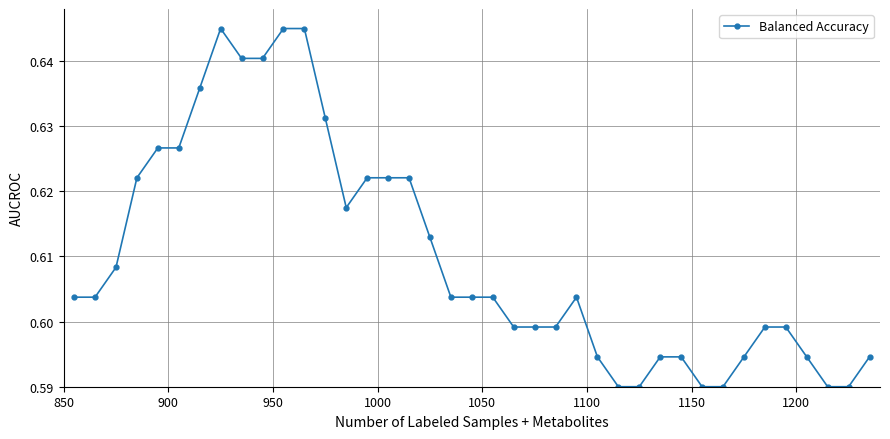

True or false: there are more than 0 points higher than both neighbors.

True